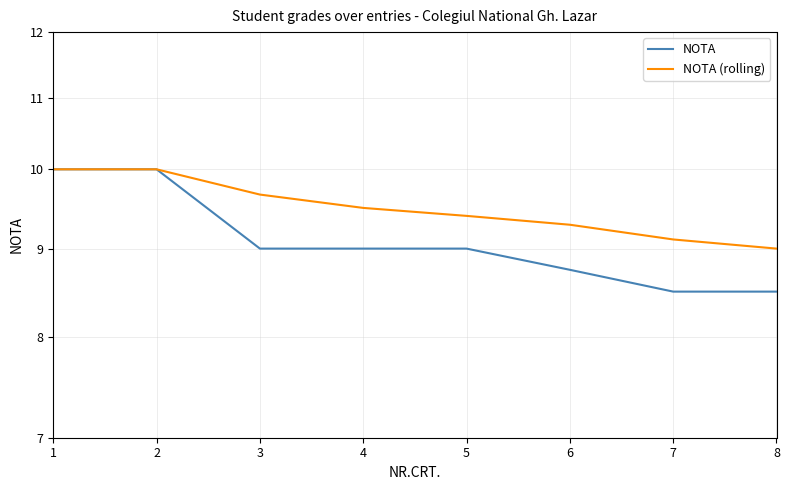

True or false: NOTA and NOTA (rolling) cross at least once.

False